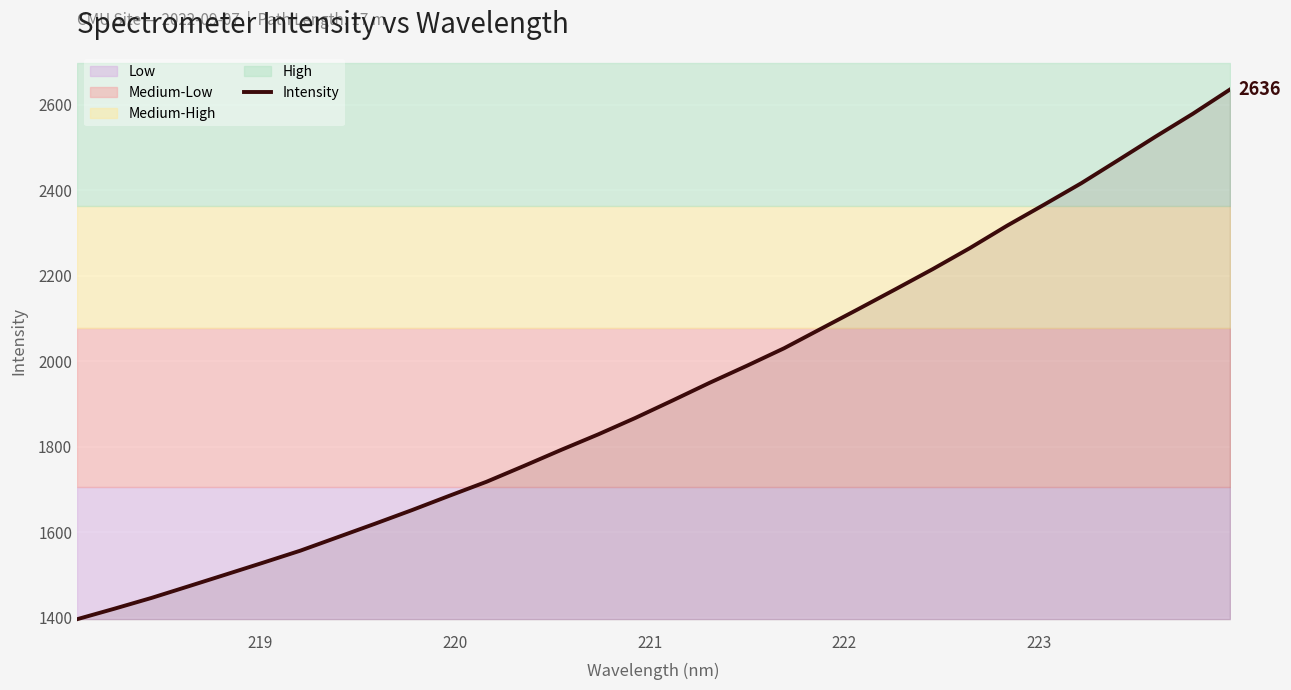

Is this an area chart (filled region under the line)?

No